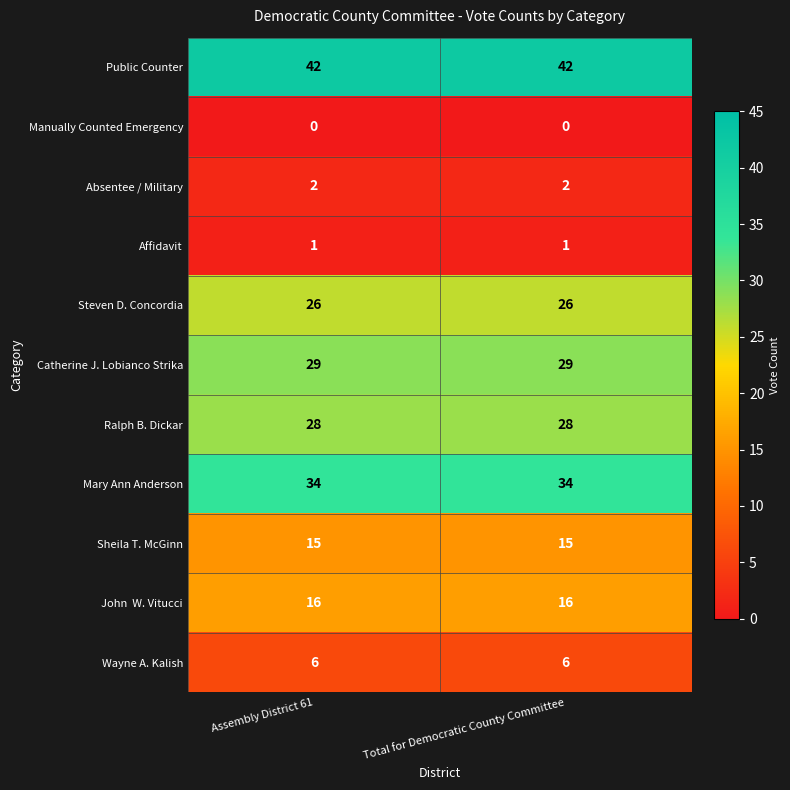

The Public Counter series shows 42 at Assembly District 61. True or false?

True